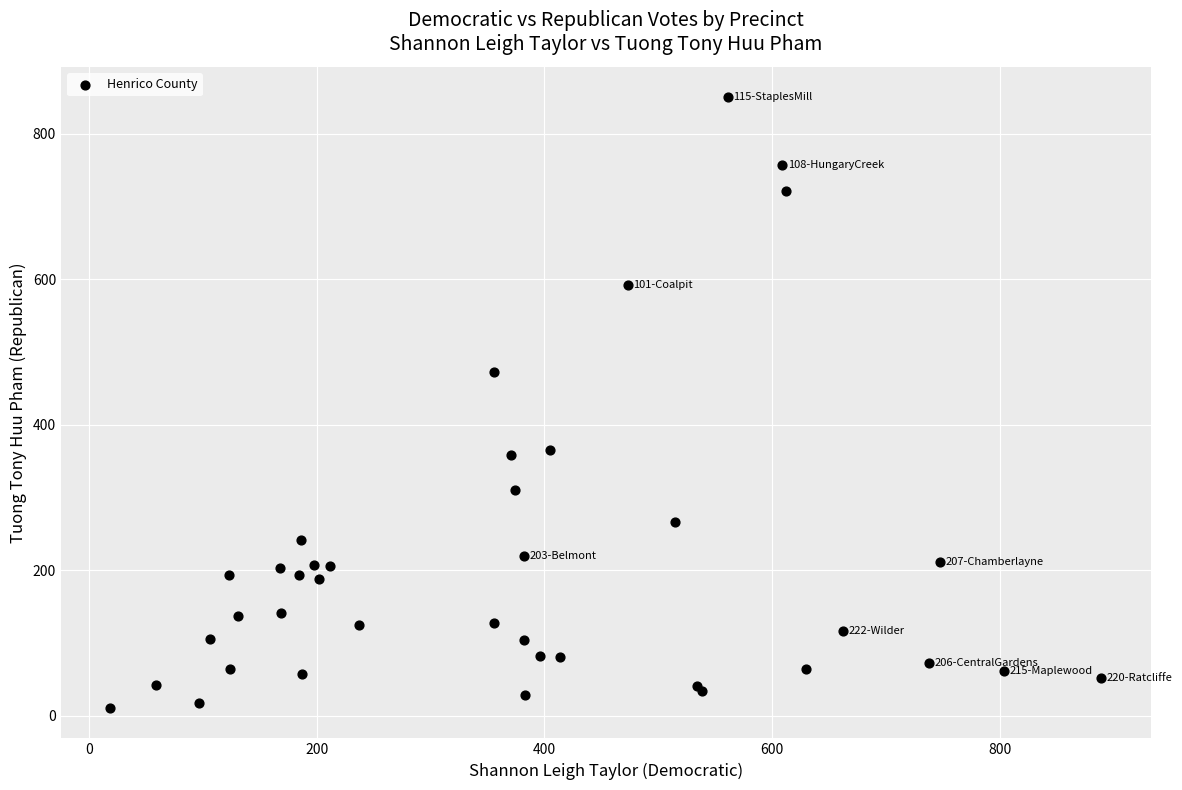

What Y value in the scatter plot is closest to 430?

473